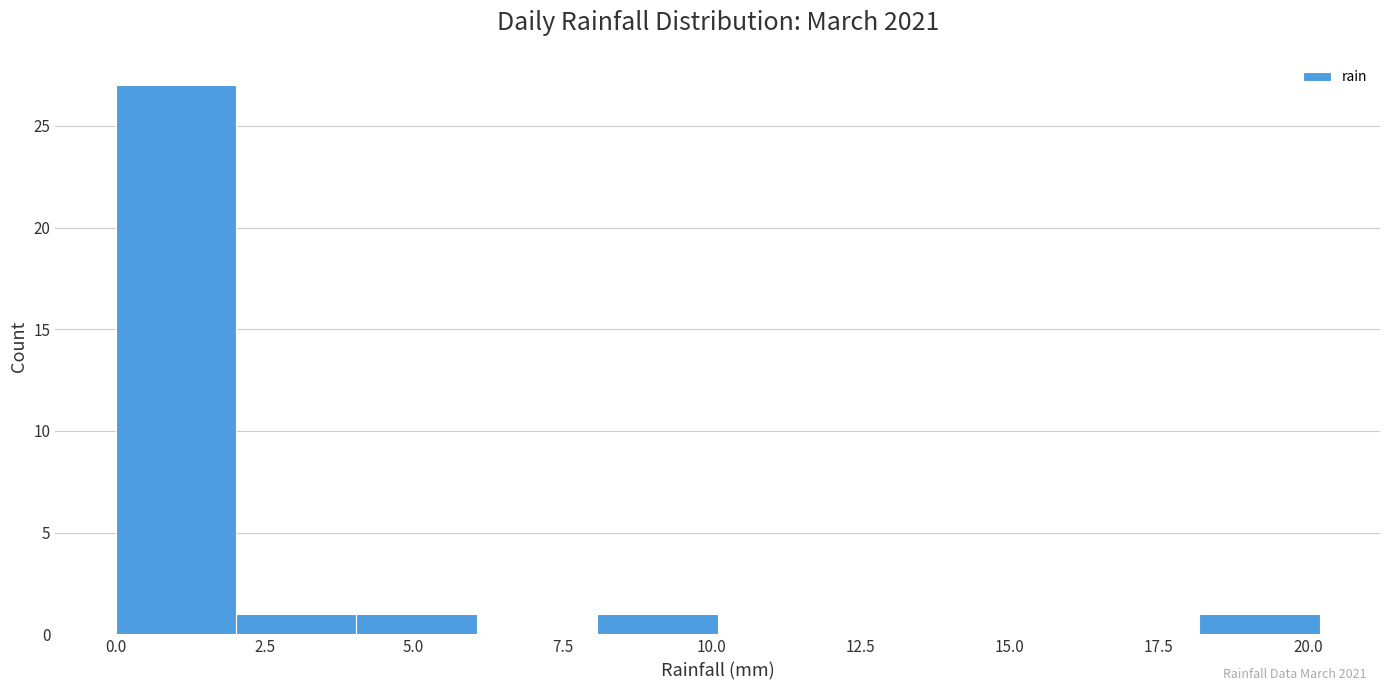

Reading left to right, list every bar in this chart as the range it spans on the x-axis followed by its height. Neither the bar edges nor the heights are printed on the chart, so give them approximately, as read against the axes.

0 to 2: 27
2 to 4: 1
4 to 6: 1
6 to 8: 0
8 to 10: 1
10 to 12: 0
12 to 14: 0
14 to 16: 0
16 to 18: 0
18 to 20: 1